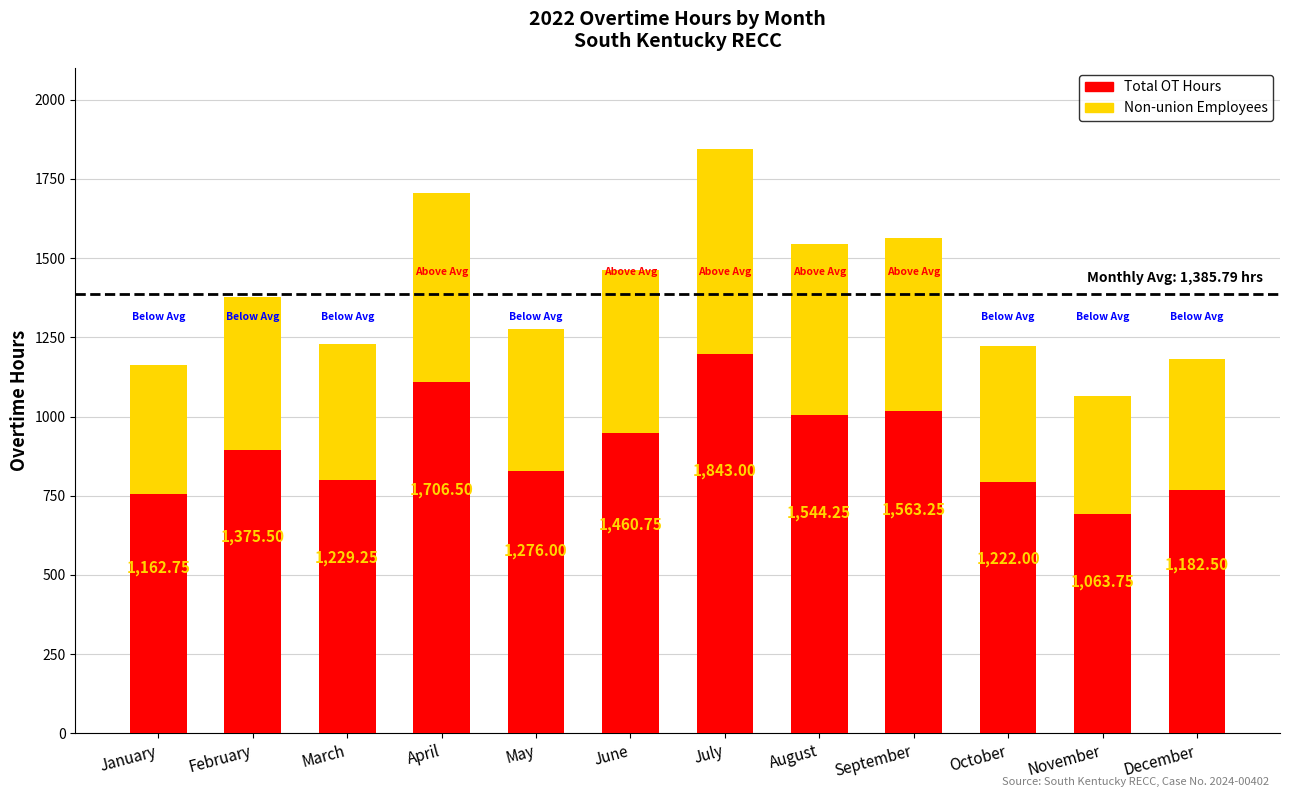

How many values in the Non-union Employees series are below 481?

6